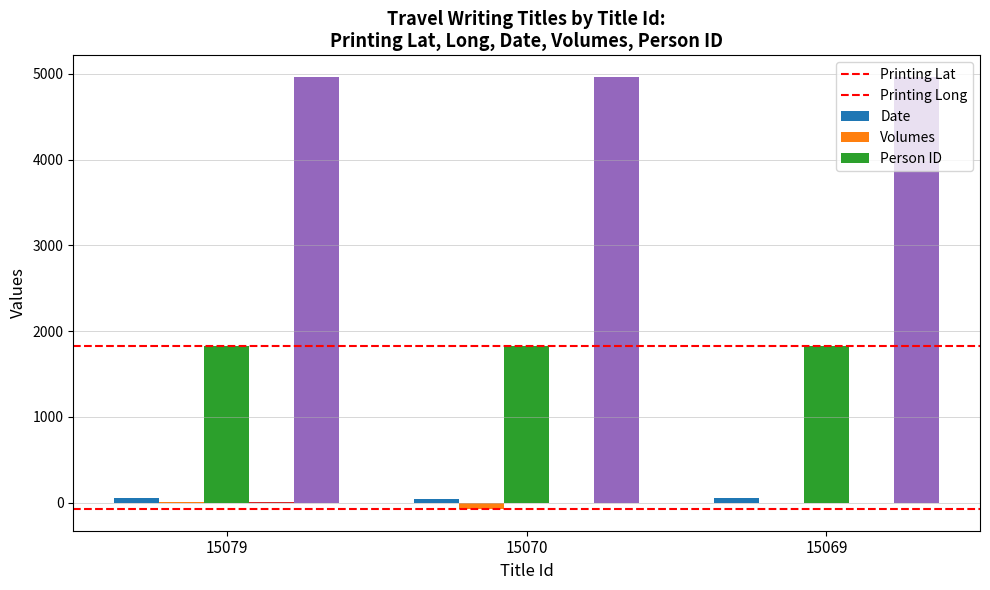

Which series has the largest total across all categories?

Person ID